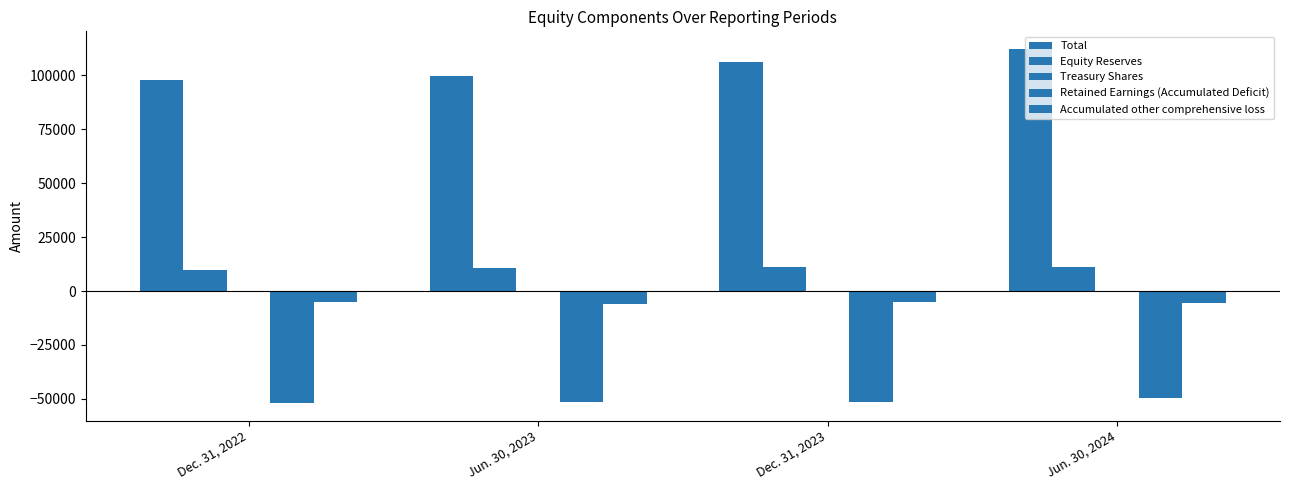

At which label is Total closest to 105123?

Dec. 31, 2023